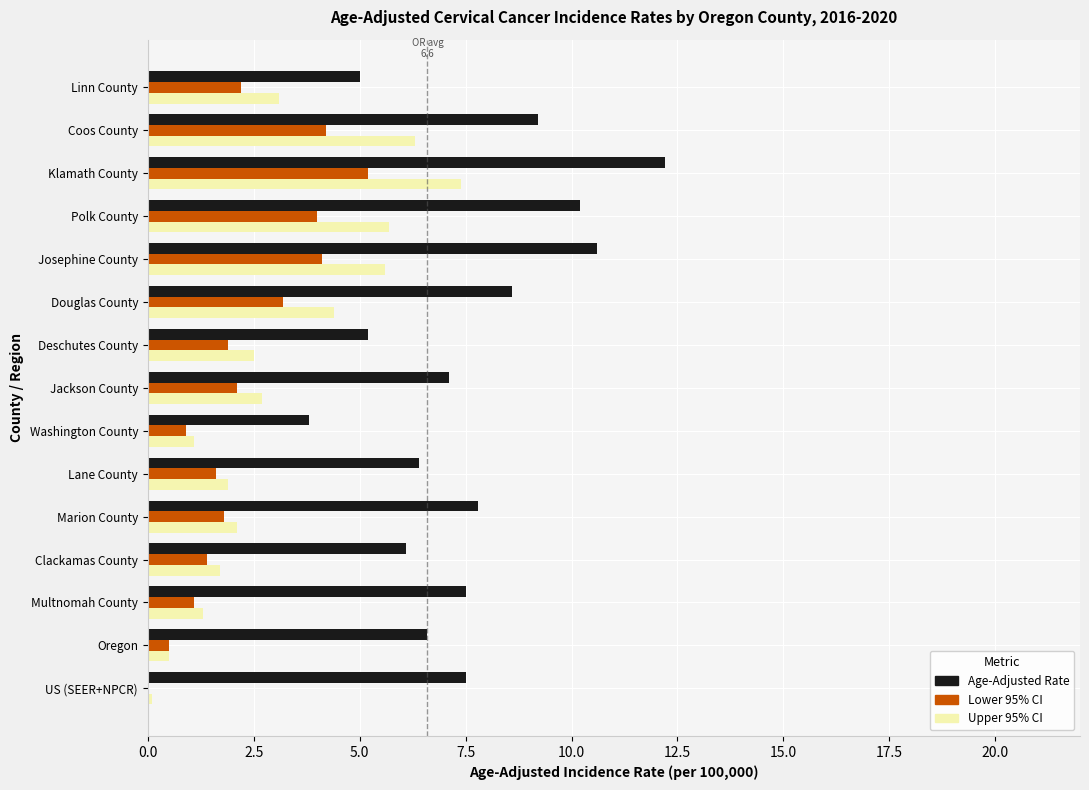

Which label corresponds to the largest value in the chart?

Klamath County